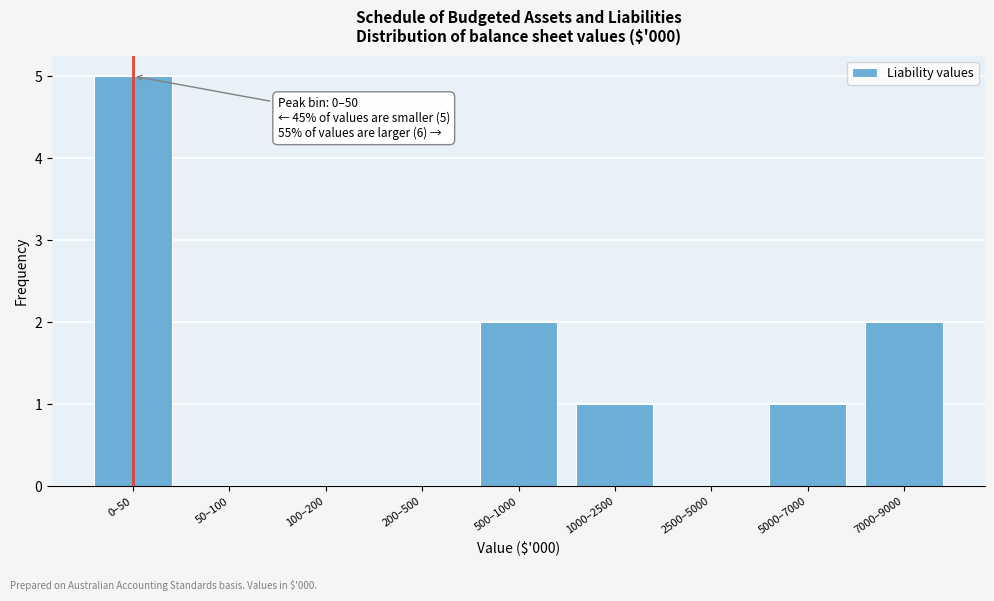

Reading right to left, extract all data points from this chart.

7000–9000=2	5000–7000=1	2500–5000=0	1000–2500=1	500–1000=2	200–500=0	100–200=0	50–100=0	0–50=5